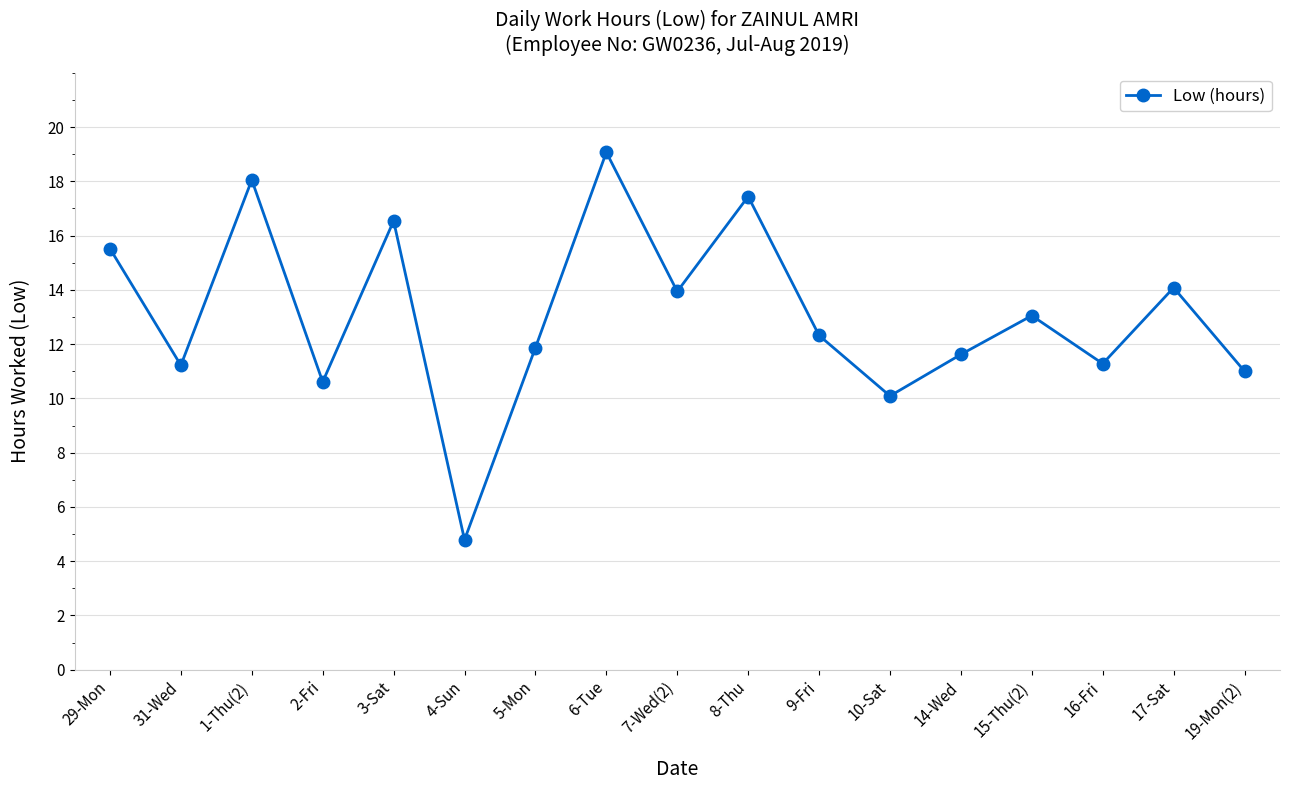

Where is the first local minimum?

31-Wed